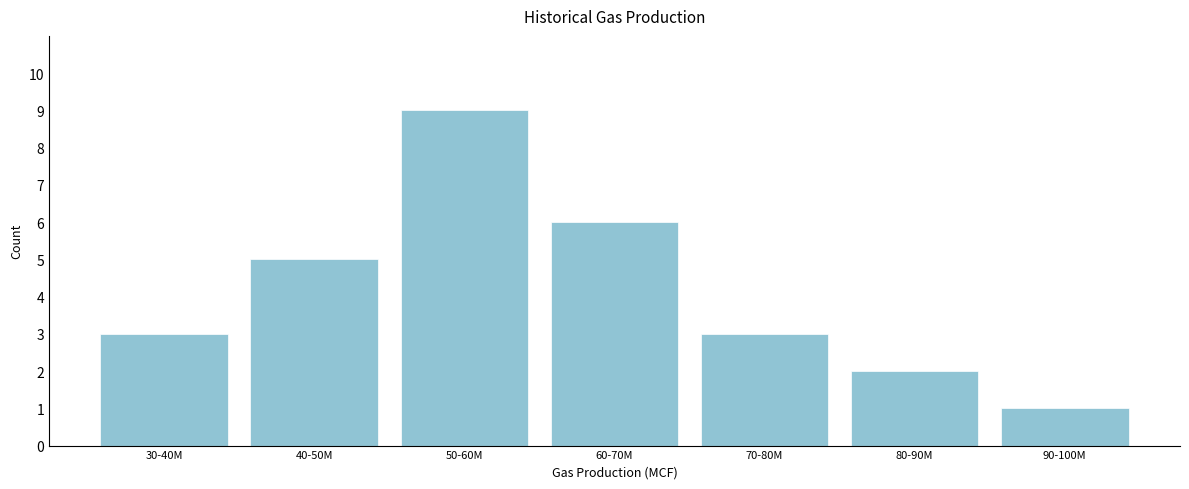

Reading left to right, what are all the values shown in this chart?

30-40M=3	40-50M=5	50-60M=9	60-70M=6	70-80M=3	80-90M=2	90-100M=1